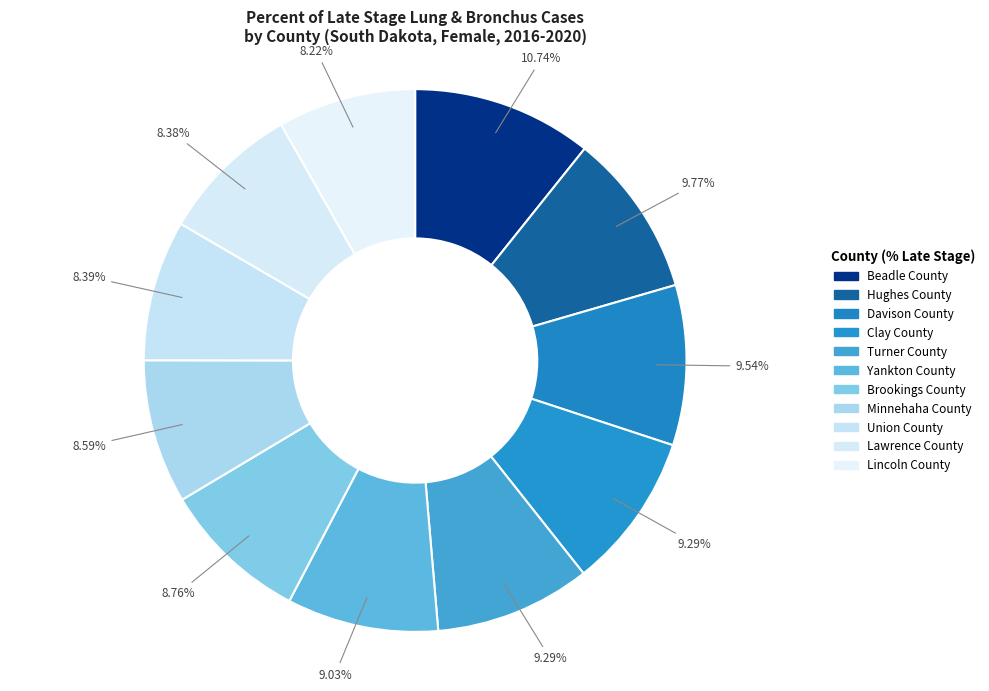

Which slice is the largest?

Beadle County